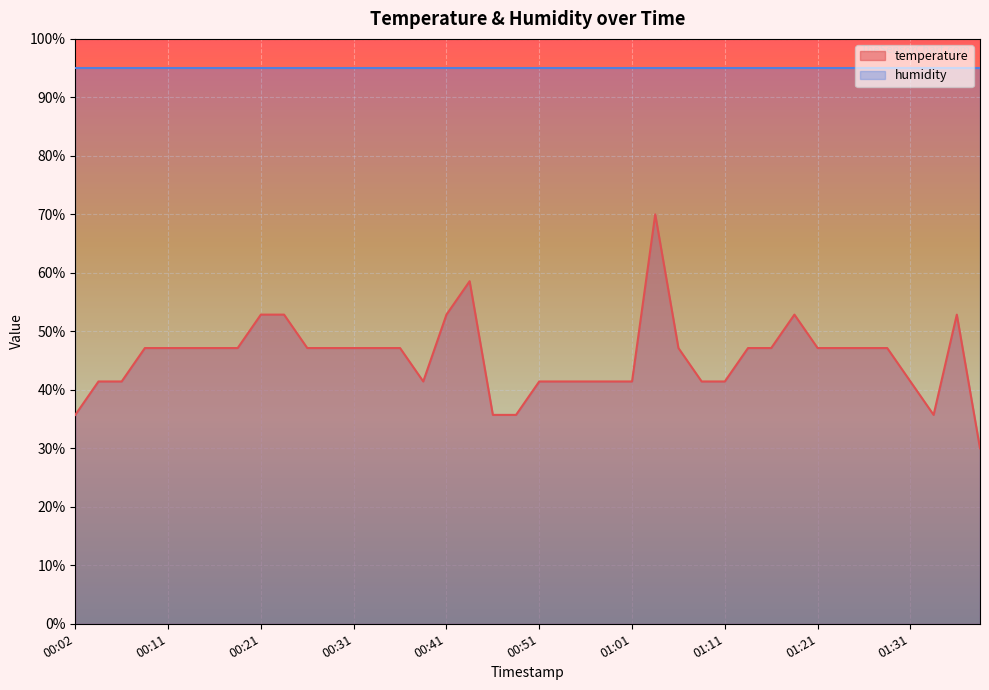

Rank the categories by value from highest to lowest.

01:04, 00:43, 00:21, 00:24, 00:41, 01:18, 01:36, 00:09, 00:11, 00:14, 00:16, 00:19, 00:26, 00:29, 00:31, 00:34, 00:36, 01:06, 01:14, 01:16, 01:21, 01:23, 01:26, 01:28, 00:04, 00:06, 00:38, 00:51, 00:54, 00:56, 00:59, 01:01, 01:09, 01:11, 01:31, 00:02, 00:46, 00:49, 01:33, 01:38